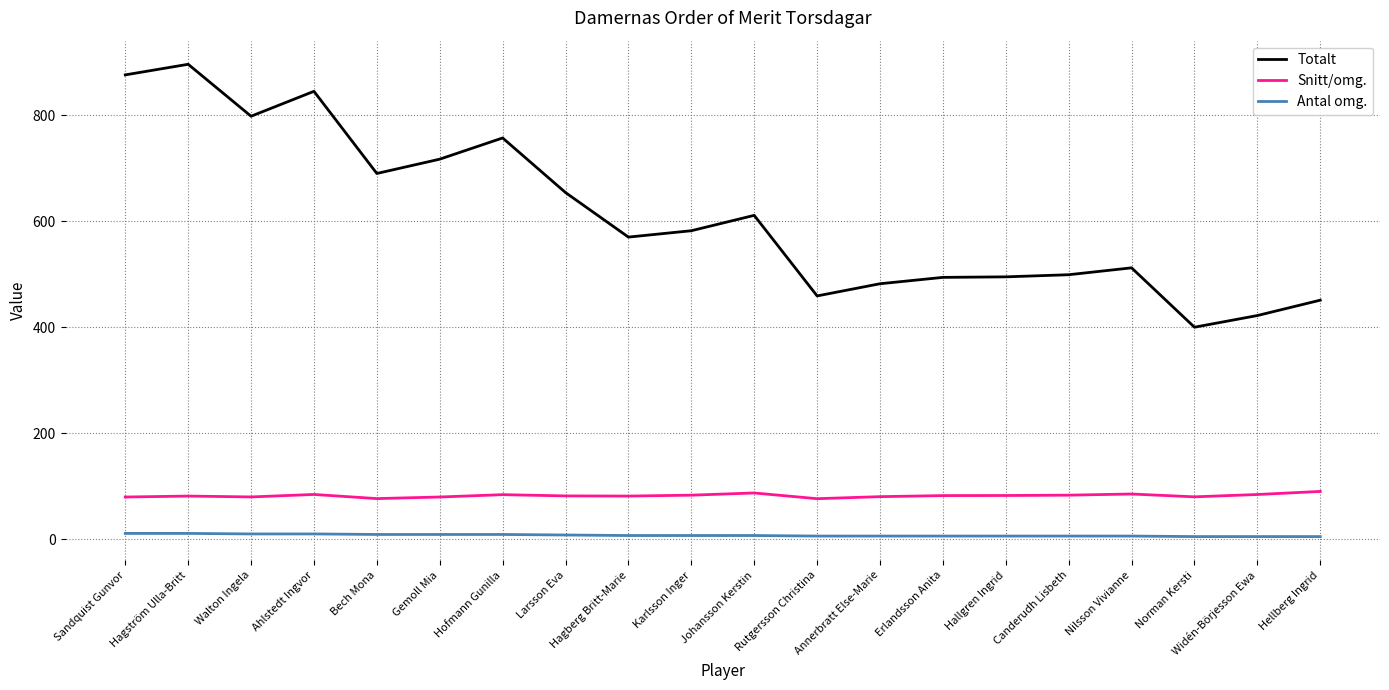

At which label does Antal omg. first exceed 7?

Sandquist Gunvor